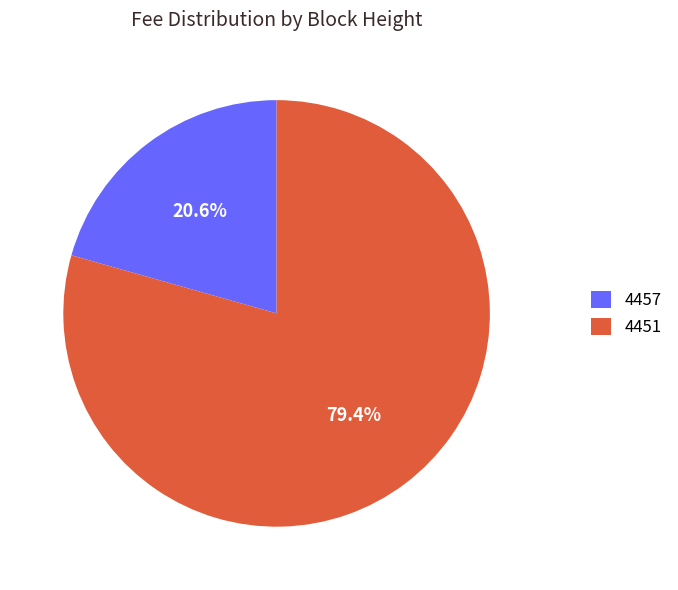

True or false: 4457 accounts for 21% of the total.

True